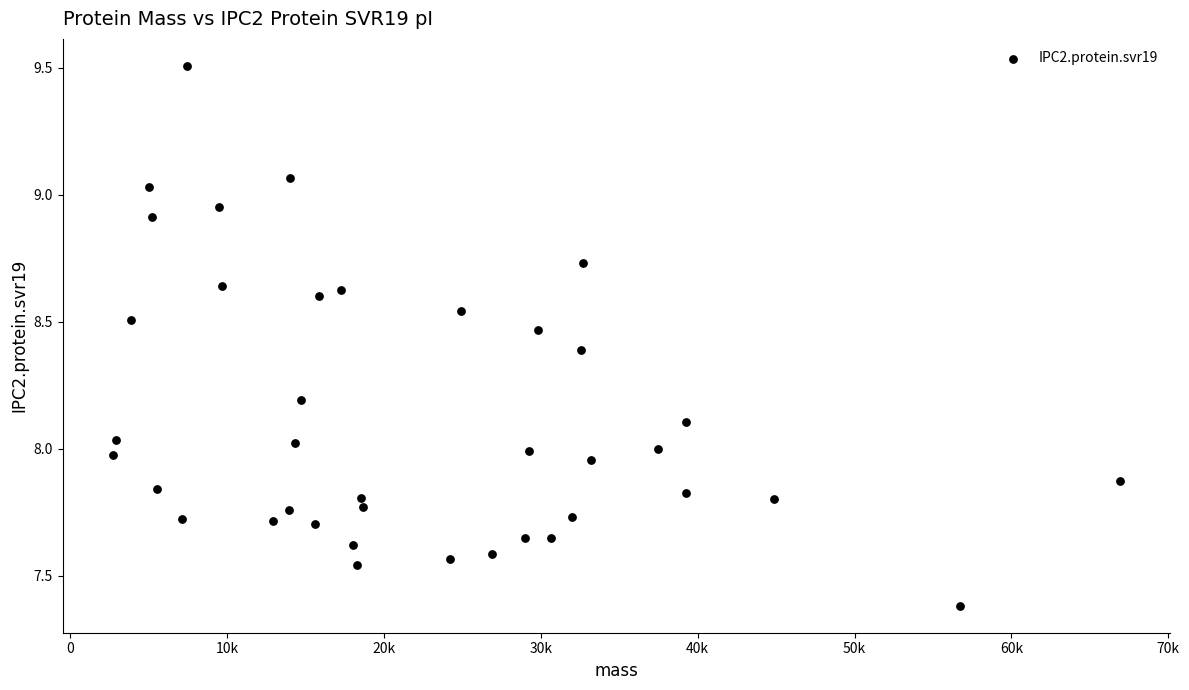

What is the range of X values (max minus min)?

64198.7